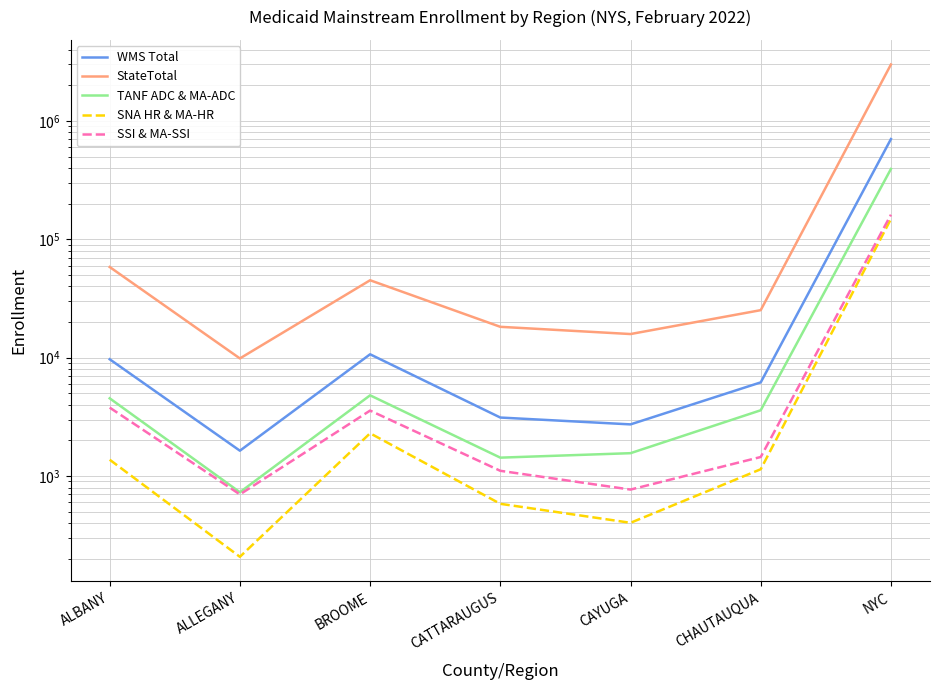

What is the sum of all WMS Total values?

736755